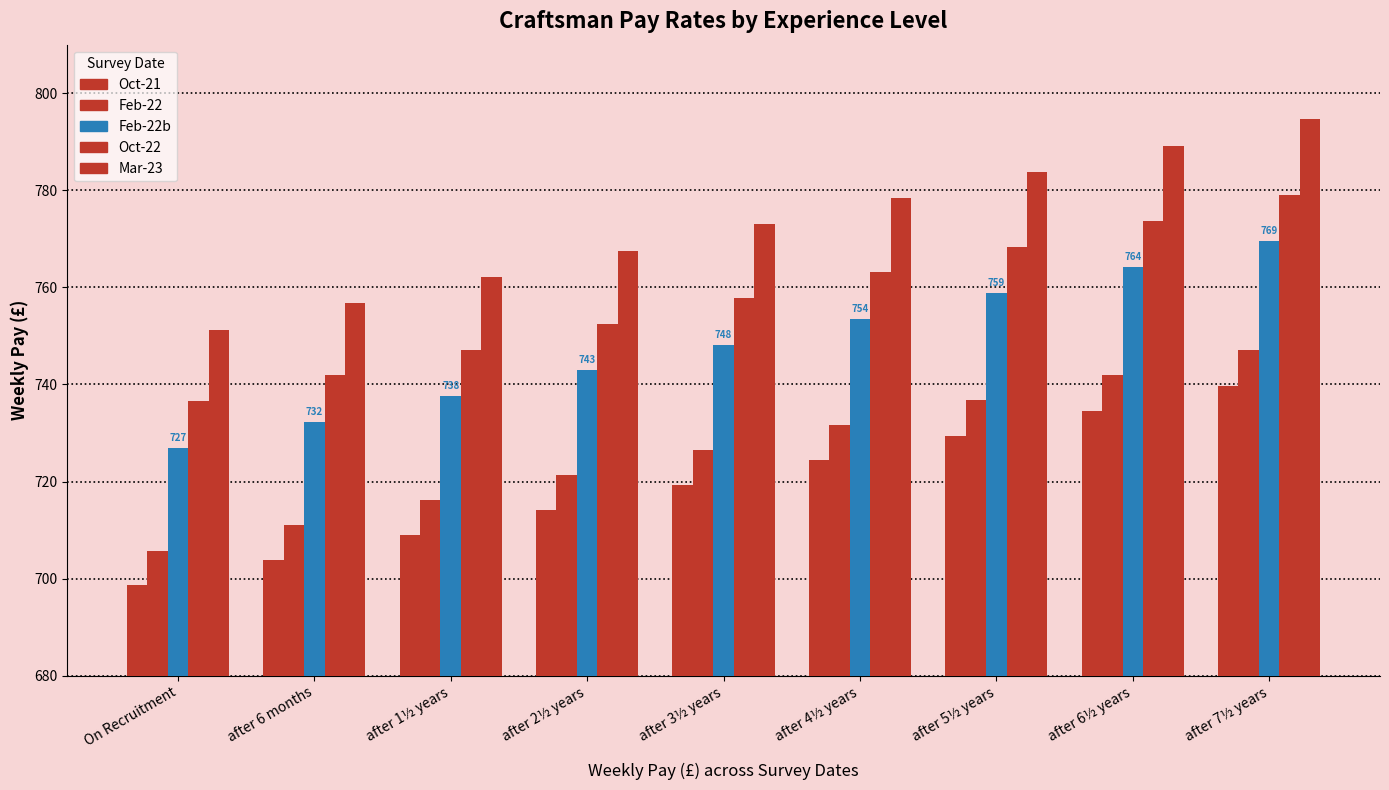

How many data points in Mar-23 are above 772?

5